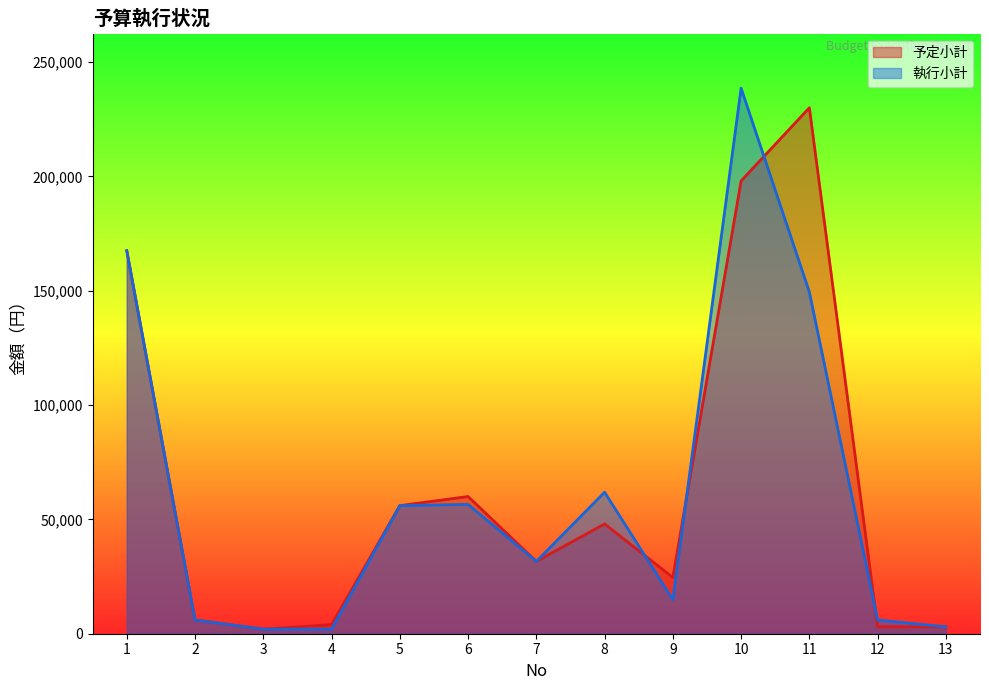

Count the number of data series in this chart.

2